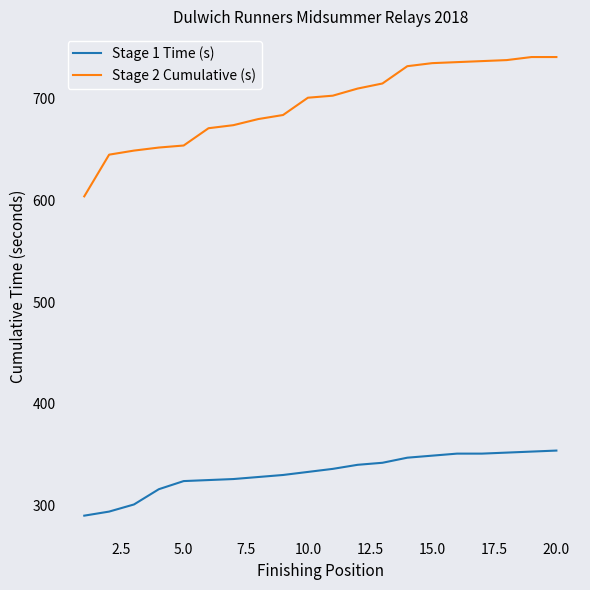

True or false: Stage 1 Time (s) and Stage 2 Cumulative (s) intersect in this chart.

False